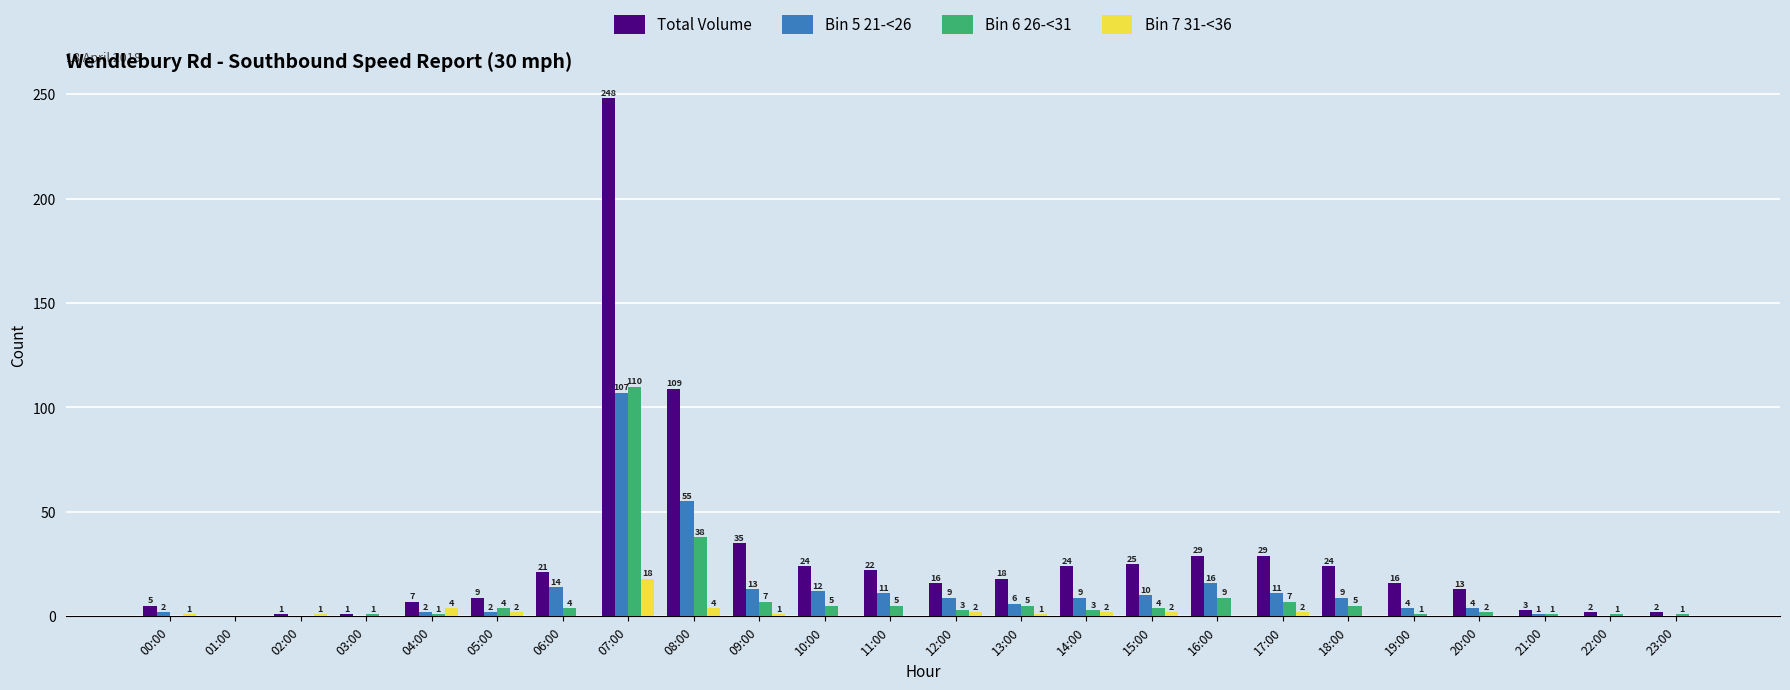

Which category has the highest value in the Bin 5 21-<26 series?

07:00